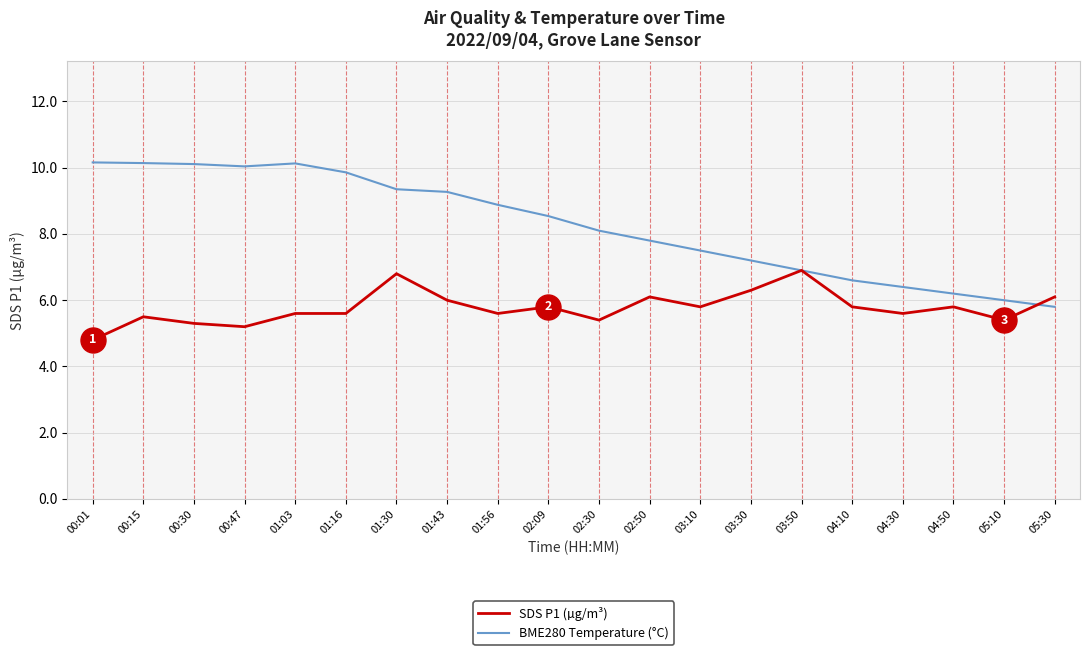

What is the maximum value for BME280 Temperature (°C)?

10.2